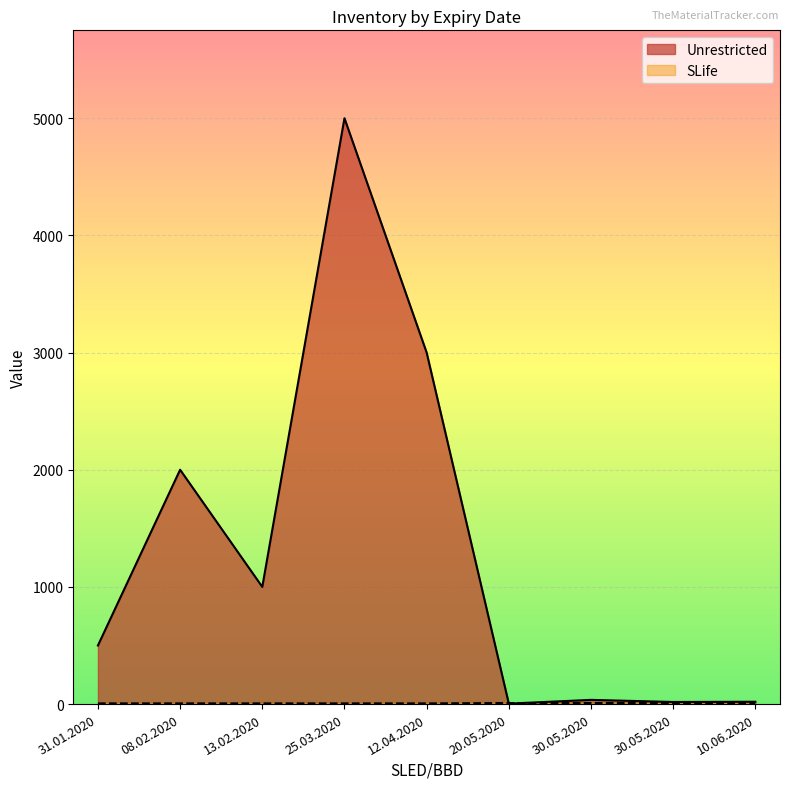

True or false: Unrestricted has a value of 36 at 30.05.2020.

True